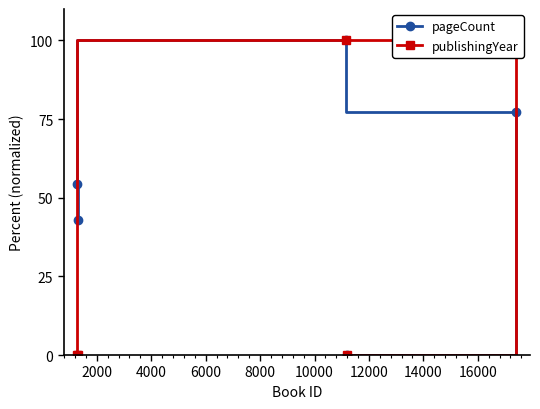

What is the value of the pageCount point at the 2nd from the left?

42.9